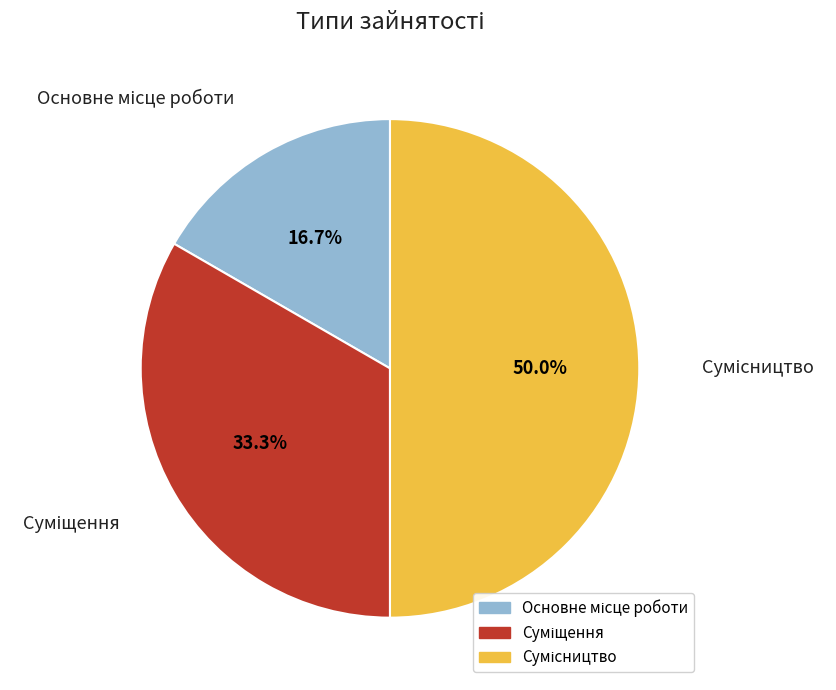

Count the number of slices in the pie.

3